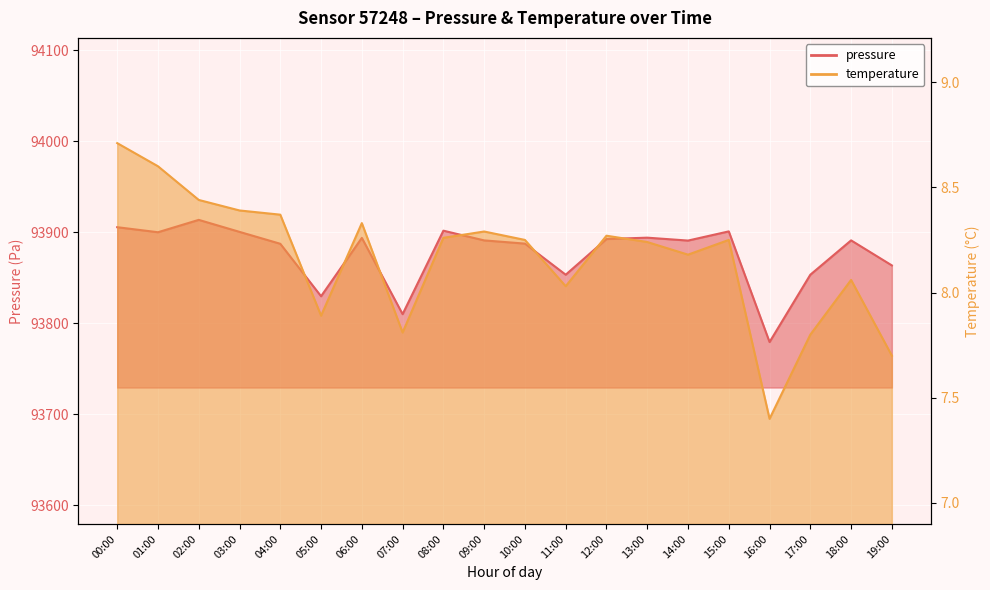

What is the sum of the temperature values at 15:00 and 06:00?

16.6